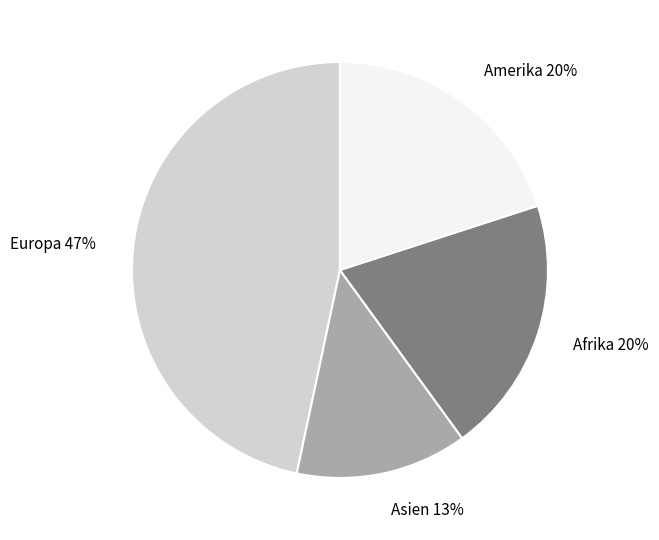

How many slices are in this pie chart?

4